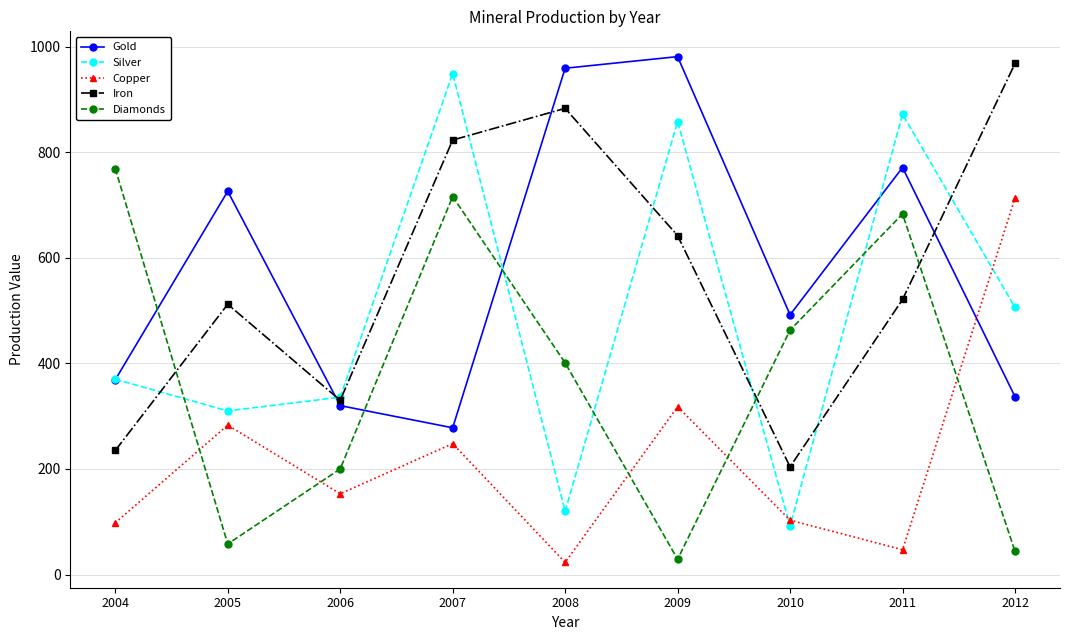

How many distinct data groups are displayed?

5